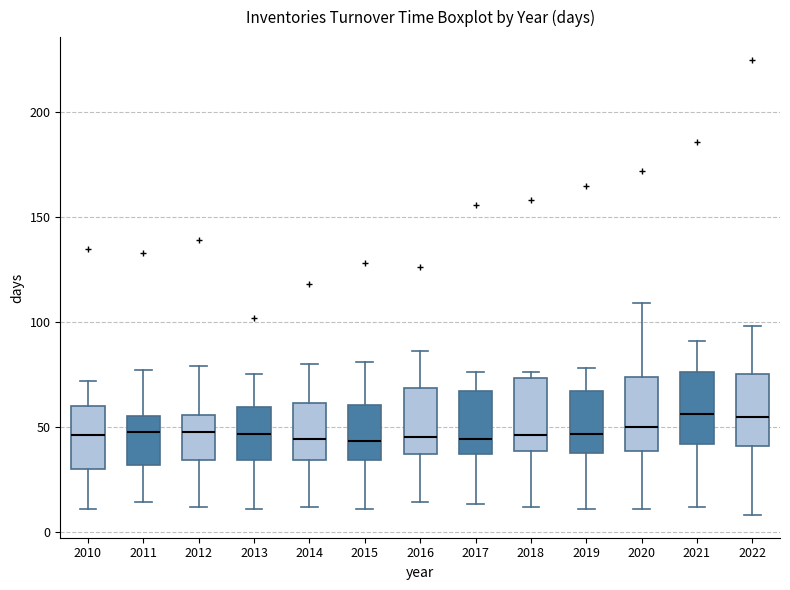

Reading left to right, read every box against the y-axis: the position of its median line, the range the box covers, and the ends of its whiskers. The values are not printed on the chart, so give them approximately, as read against the axis.

2010: median 45, box 30 to 60, whiskers 10 to 70
2011: median 50, box 30 to 55, whiskers 15 to 75
2012: median 50, box 35 to 55, whiskers 10 to 80
2013: median 45, box 35 to 60, whiskers 10 to 75
2014: median 45, box 35 to 60, whiskers 10 to 80
2015: median 45, box 35 to 60, whiskers 10 to 80
2016: median 45, box 35 to 70, whiskers 15 to 85
2017: median 45, box 35 to 65, whiskers 15 to 75
2018: median 45, box 40 to 75, whiskers 10 to 75 (just above the box's upper edge)
2019: median 45, box 40 to 65, whiskers 10 to 80
2020: median 50, box 40 to 75, whiskers 10 to 110
2021: median 55, box 40 to 75, whiskers 10 to 90
2022: median 55, box 40 to 75, whiskers 10 to 100